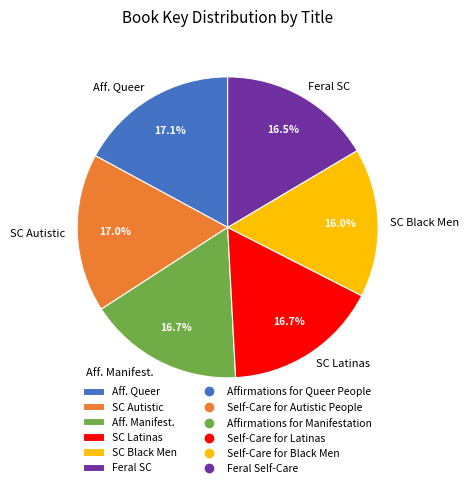

What percentage is NOT represented by SC Autistic?

83.0%